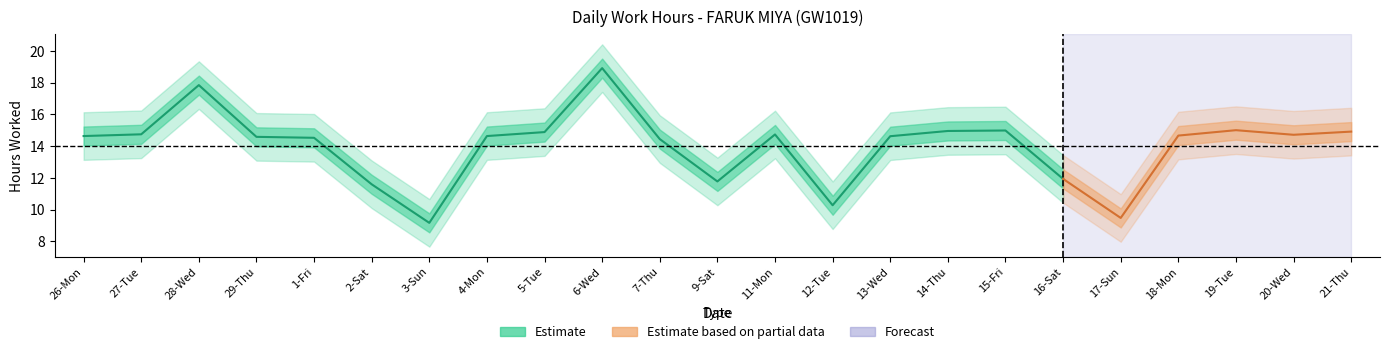

What is the sum of the Low (hours) values at 5-Tue and 13-Wed?

29.5